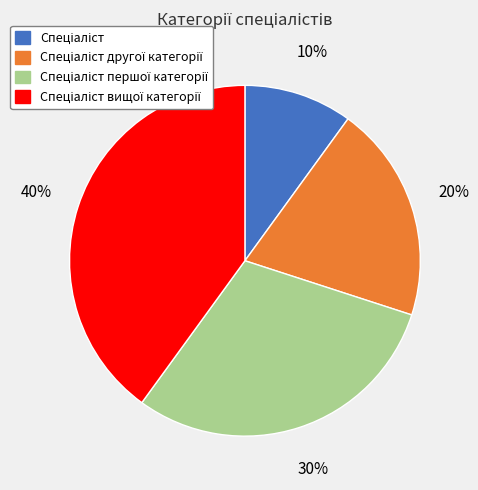

To the nearest percent, what is the average slice percentage?

25%